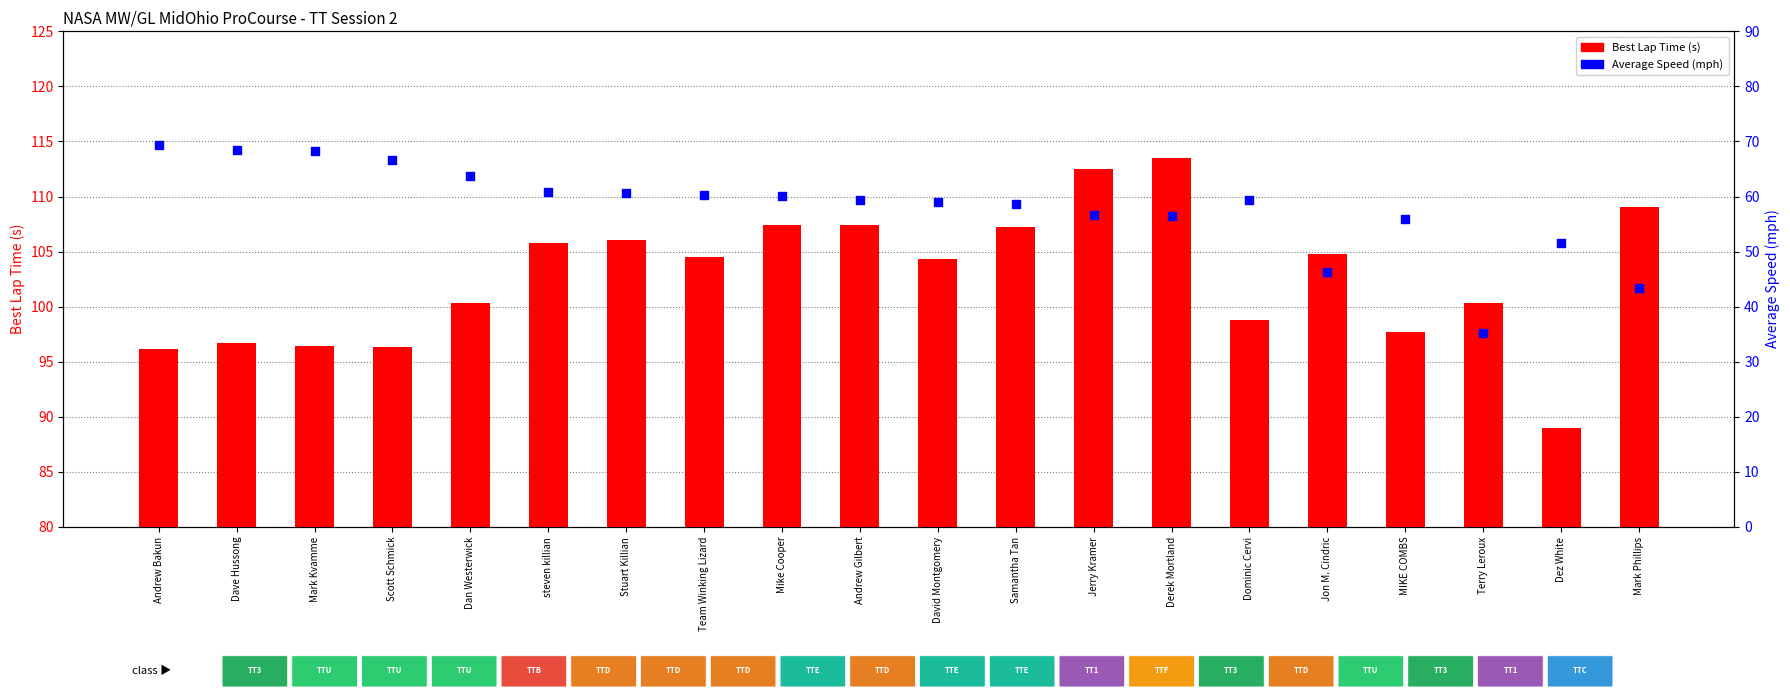

Which series contains the highest Y value?

Best Lap Time (s)